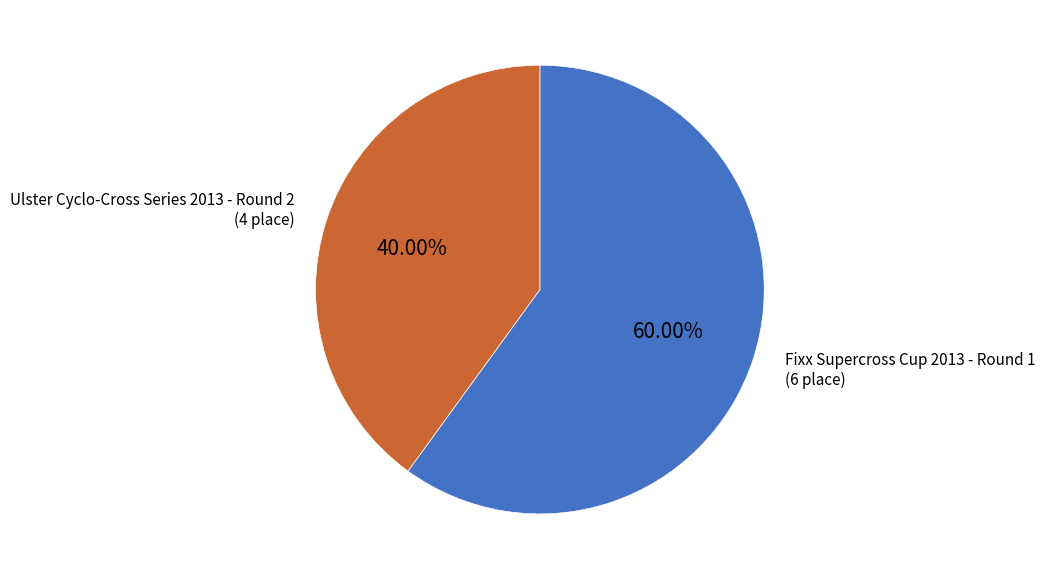

Is there a majority slice in this chart?

Yes